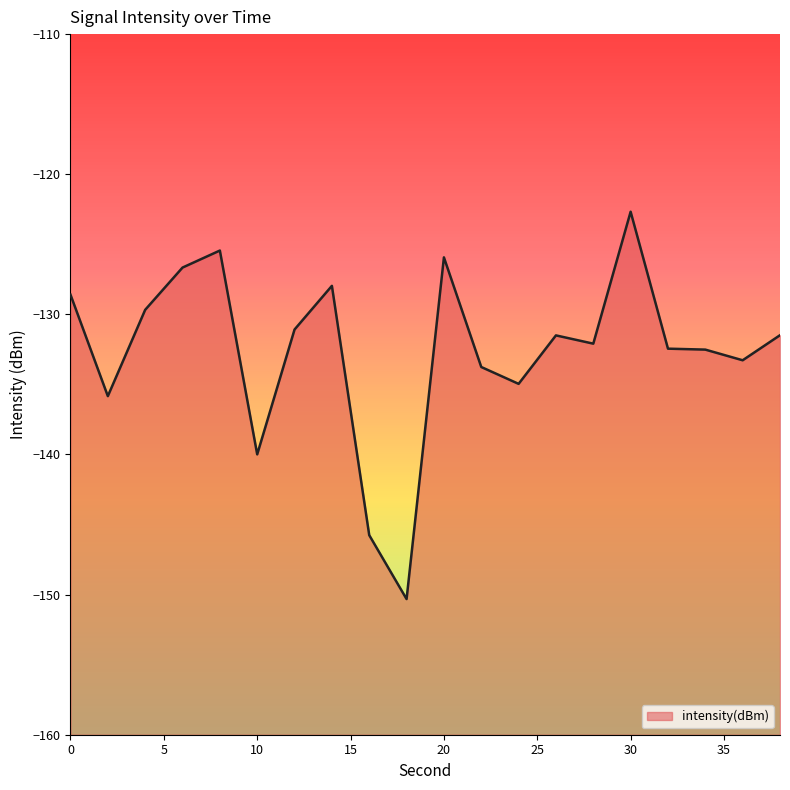

Where is the data nearest to the value -136?

2